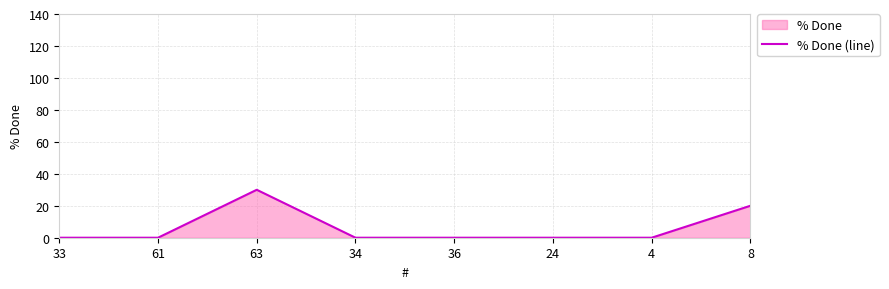

What is the sum of all values?

50